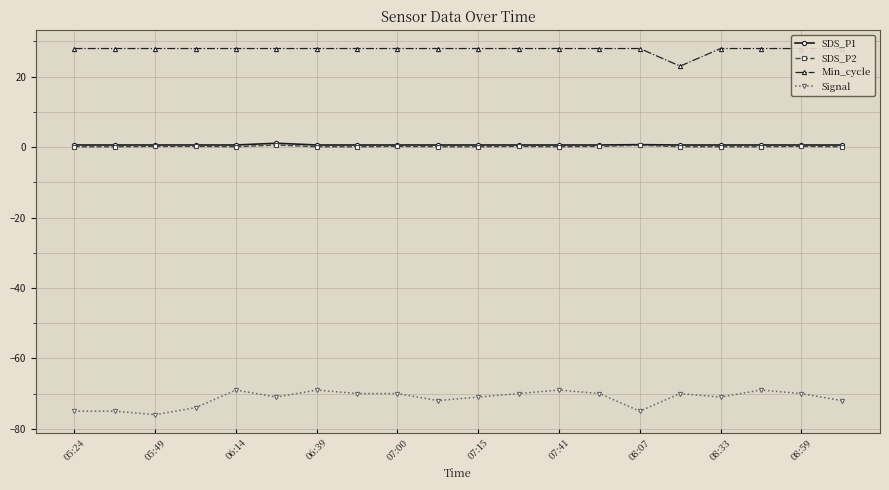

True or false: Signal has more than 0 interior local peaks.

True